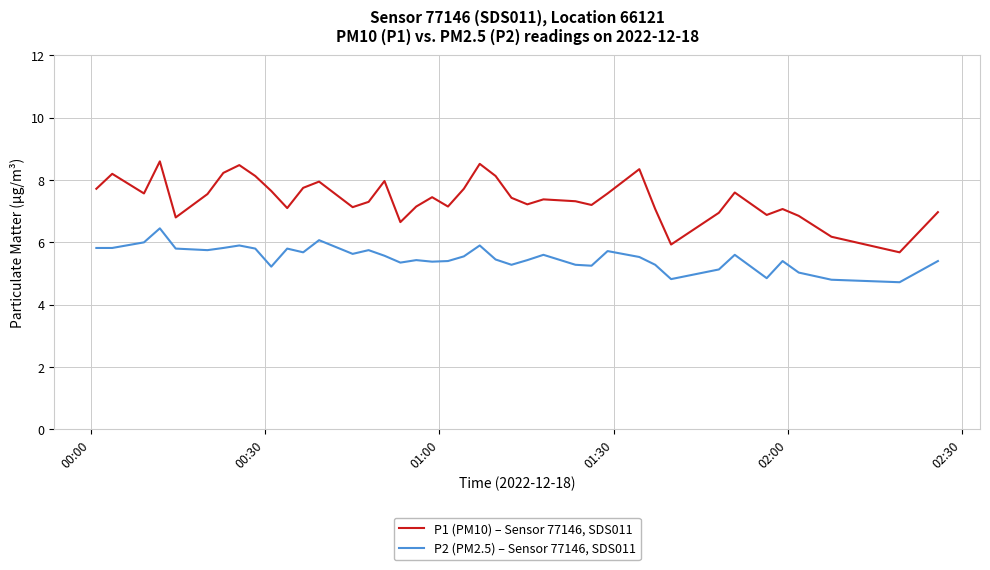

True or false: P2 (PM2.5) – Sensor 77146, SDS011 and P1 (PM10) – Sensor 77146, SDS011 intersect in this chart.

False